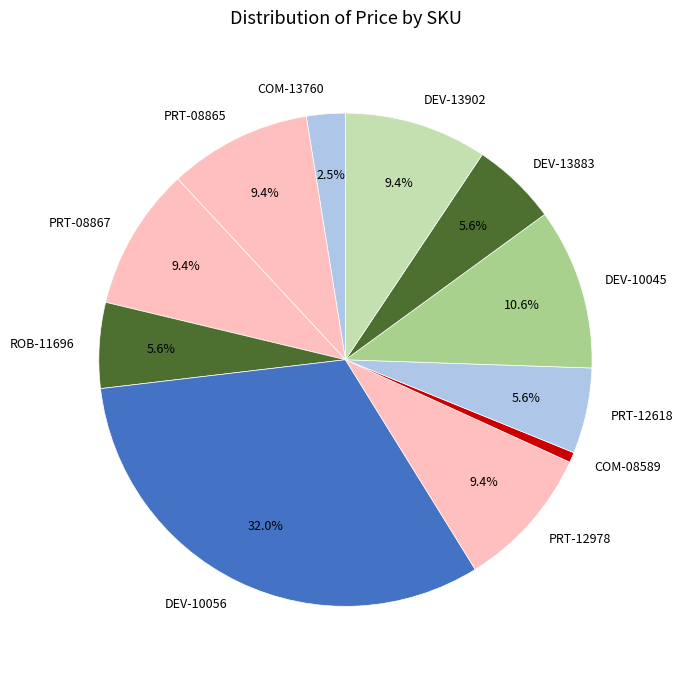

Do DEV-13883 and COM-13760 together represent more than half of the pie?

No